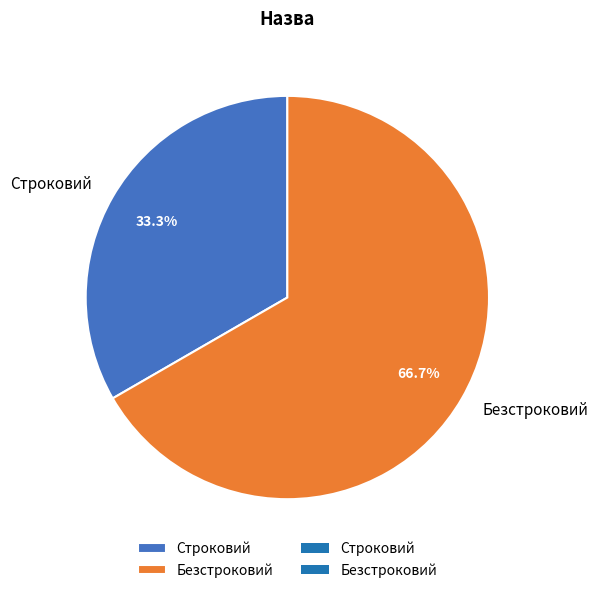

Does Строковий represent more than half of the total?

No